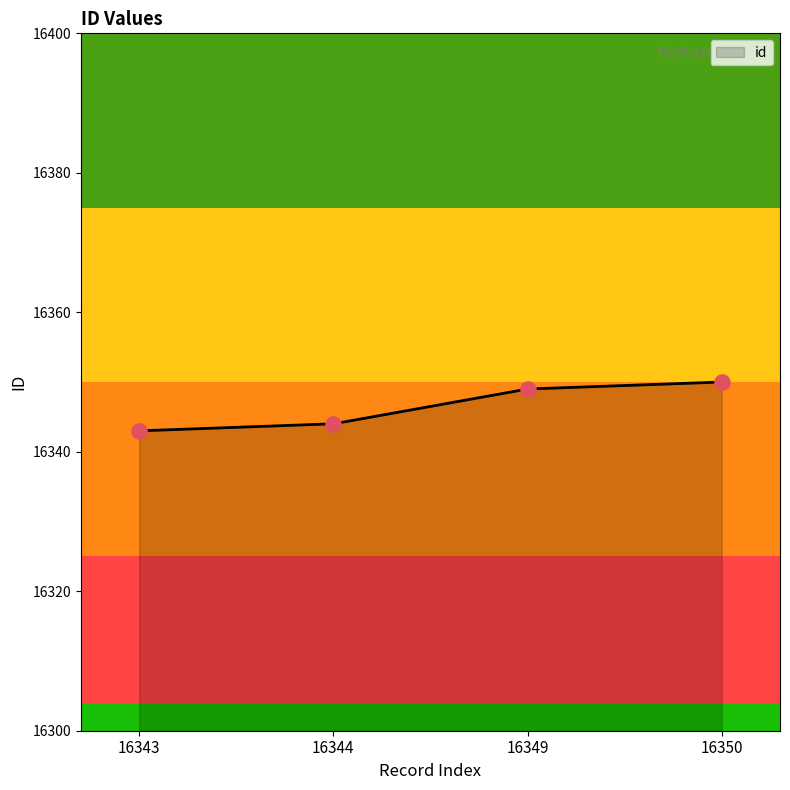

Between 16343 and 16344, which is larger?

16344